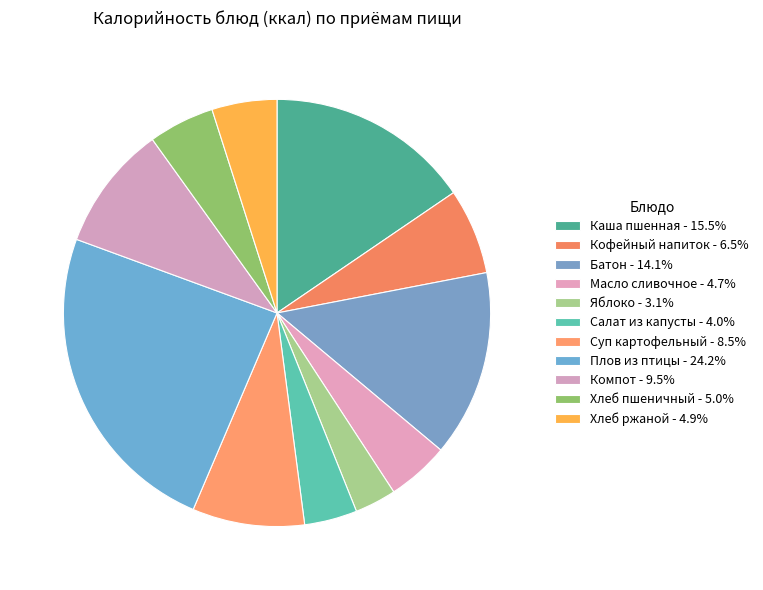

How many slices are in this pie chart?

11